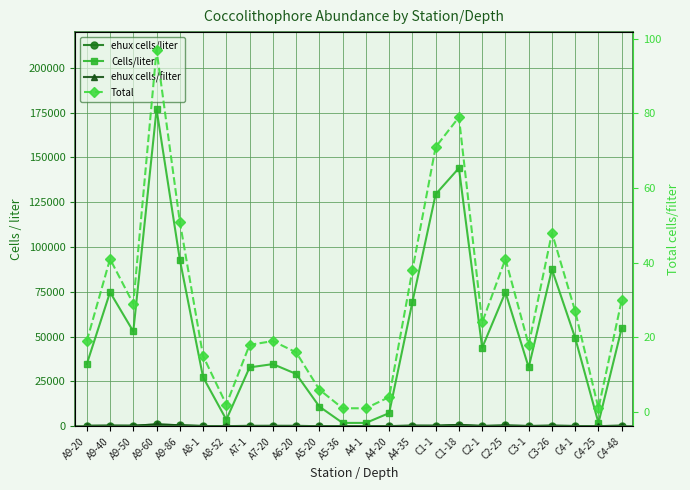

True or false: ehux cells/filter and Cells/liter intersect in this chart.

False